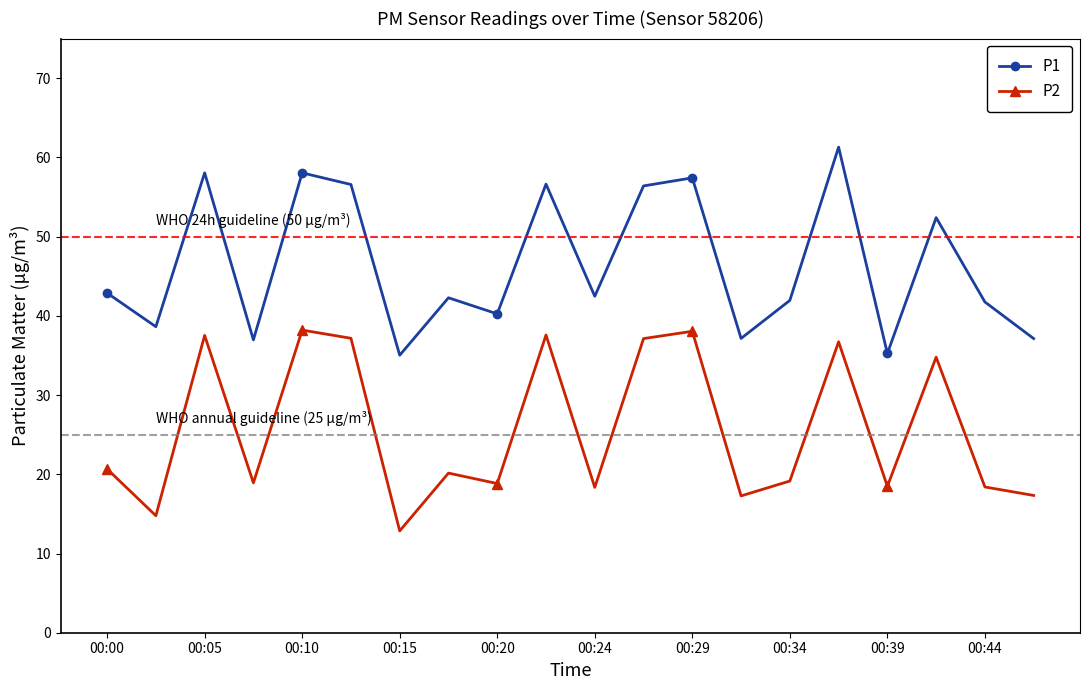

True or false: P1 and P2 intersect in this chart.

False